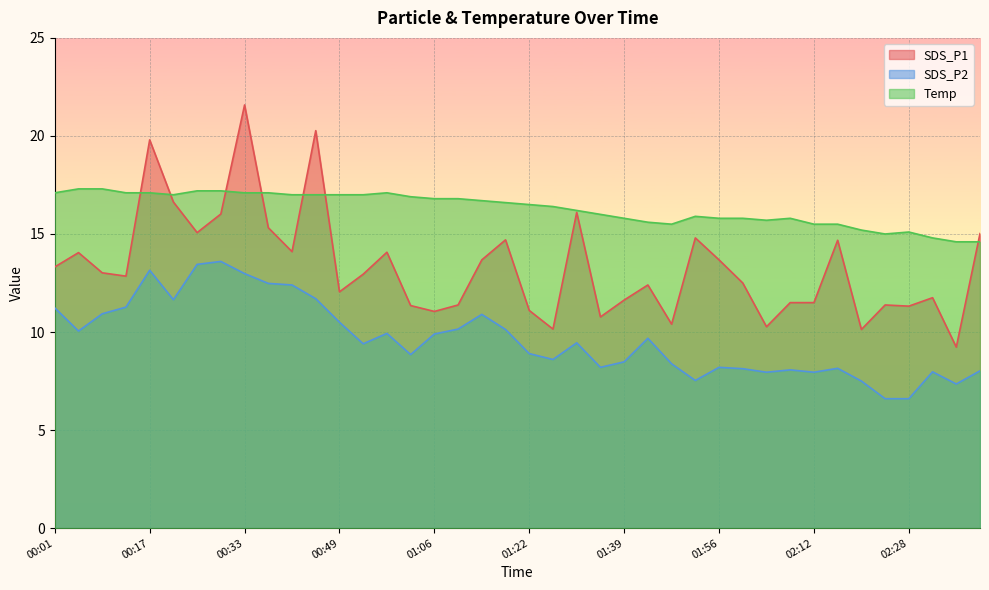

Reading left to right, transcribe all the data shown in this chart.

SDS_P1: 13.3	14.1	13.0	12.8	19.8	16.6	15.1	16.0	21.6	15.3	14.1	20.3	12.1	12.9	14.1	11.3	11.1	11.4	13.7	14.7	11.1	10.2	16.1	10.8	11.6	12.4	10.4	14.8	13.7	12.5	10.3	11.5	11.5	14.7	10.1	11.4	11.3	11.8	9.2	15.0
SDS_P2: 11.2	10.1	10.9	11.3	13.2	11.7	13.4	13.6	13.0	12.5	12.4	11.7	10.5	9.4	9.9	8.8	9.9	10.2	10.9	10.1	8.9	8.6	9.4	8.2	8.5	9.7	8.4	7.5	8.2	8.1	8.0	8.1	8.0	8.2	7.5	6.6	6.6	8.0	7.3	8.0
Temp: 17.1	17.3	17.3	17.1	17.1	17.0	17.2	17.2	17.1	17.1	17.0	17.0	17.0	17.0	17.1	16.9	16.8	16.8	16.7	16.6	16.5	16.4	16.2	16.0	15.8	15.6	15.5	15.9	15.8	15.8	15.7	15.8	15.5	15.5	15.2	15.0	15.1	14.8	14.6	14.6